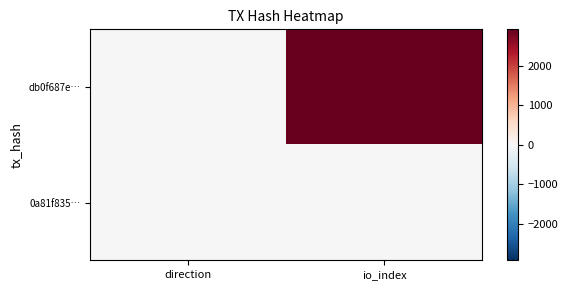

Reading left to right, what are all the values shown in this chart?

db0f687e…: direction=-1	io_index=2920
0a81f835…: direction=1	io_index=21